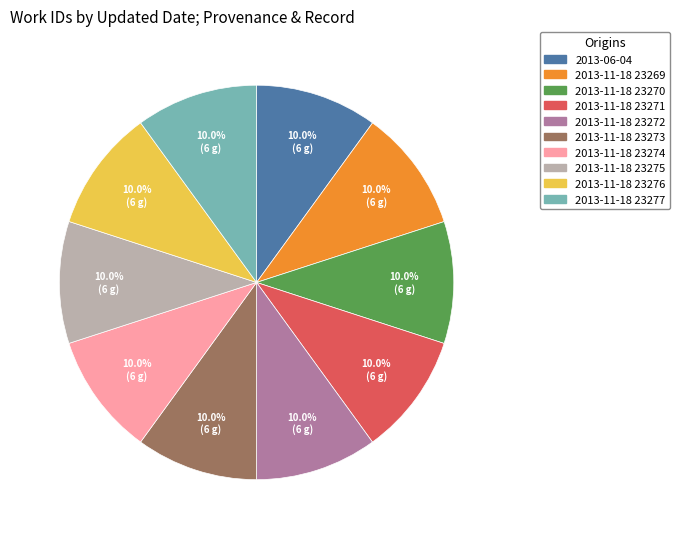

Is it true that 2013-11-18 23269 is 16% of the pie?

False